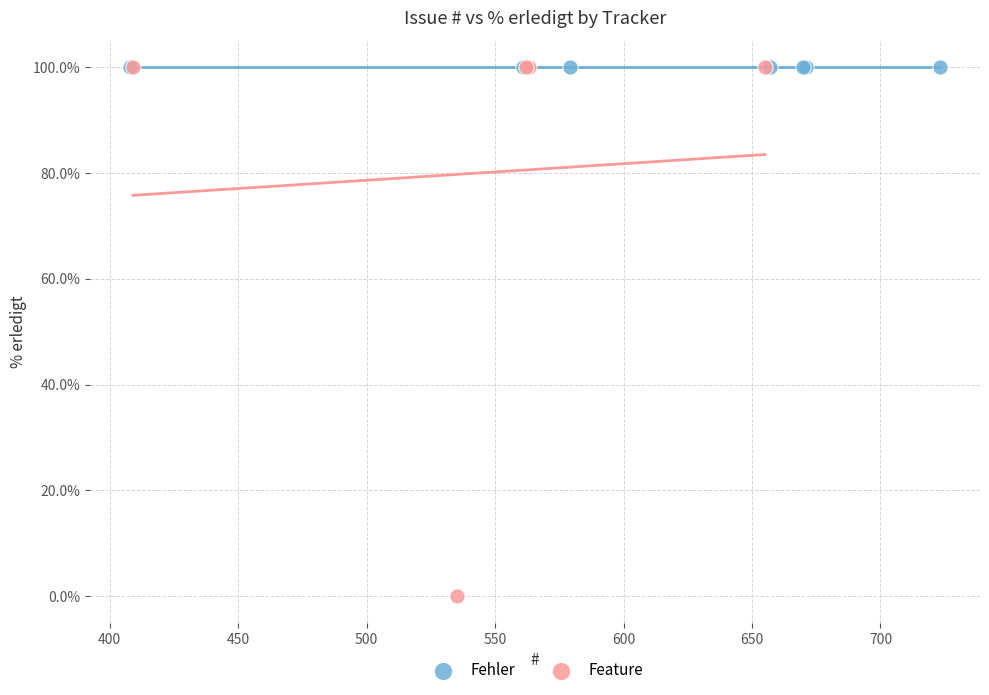

Which series reaches the minimum Y coordinate?

Feature